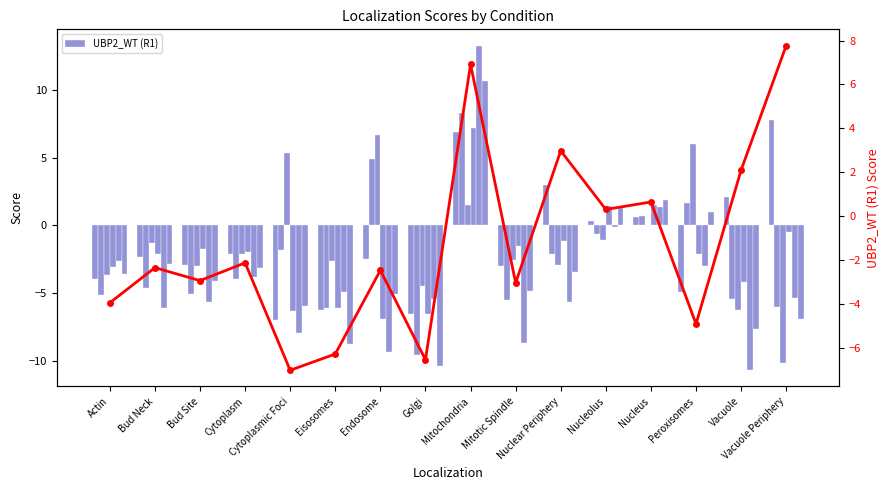

At which label is UBP2_WT (R1) closest to 0?

Nucleolus